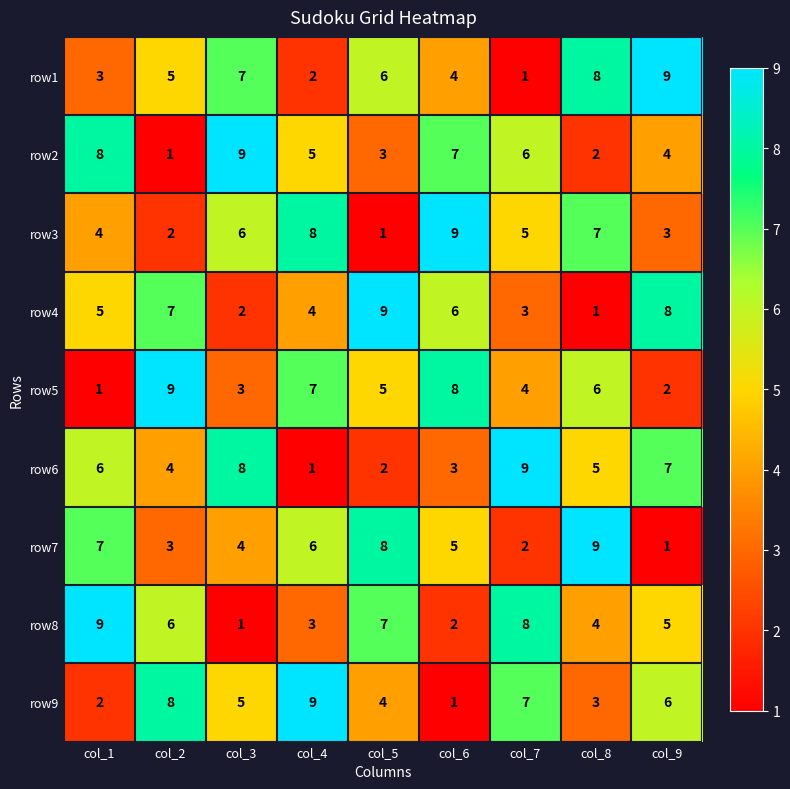

Where is row3 nearest to the value 5?

col_7